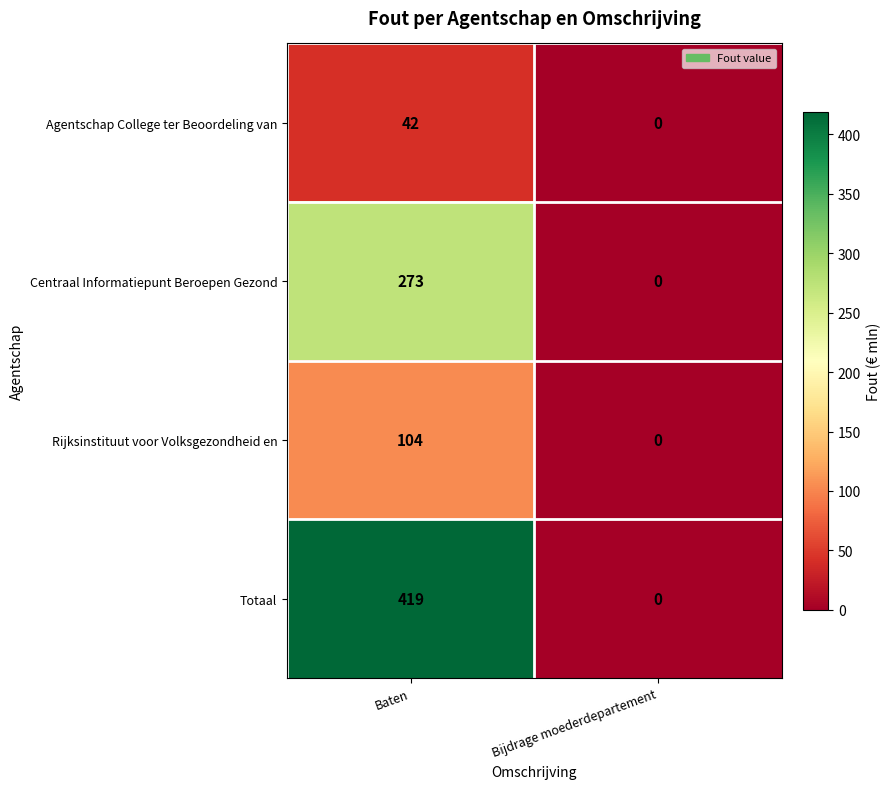

The value of Totaal at Bijdrage moederdepartement is 0. True or false?

True